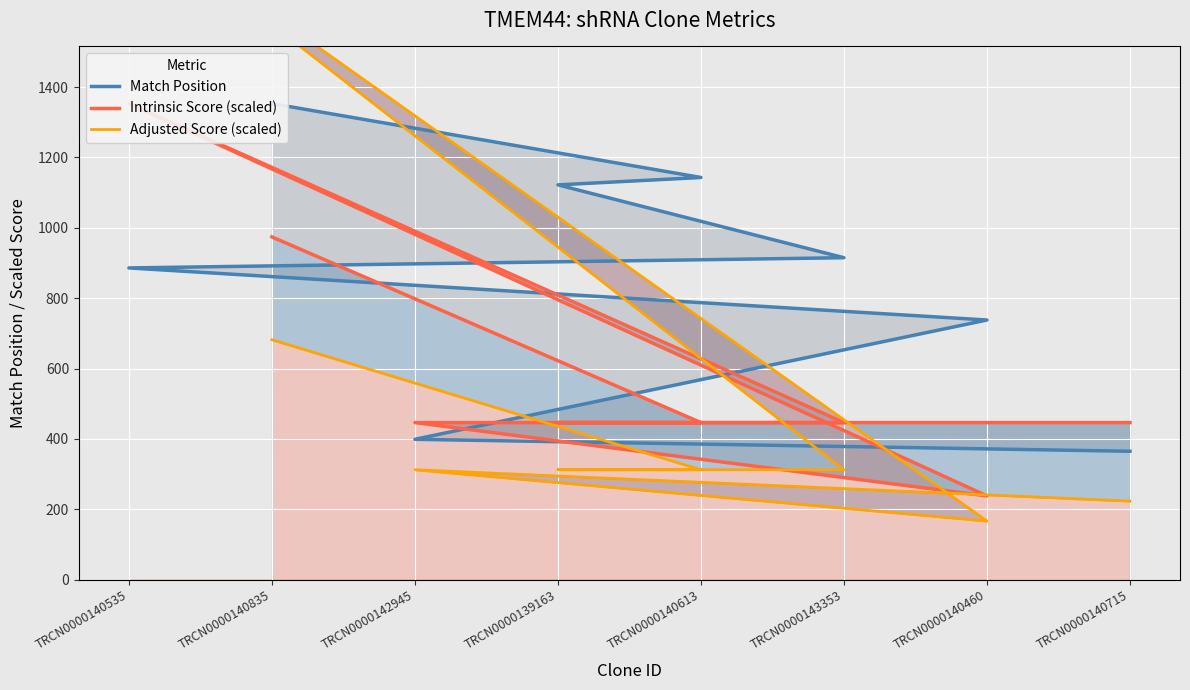

What is the minimum value for Adjusted Score (scaled)?

166.7